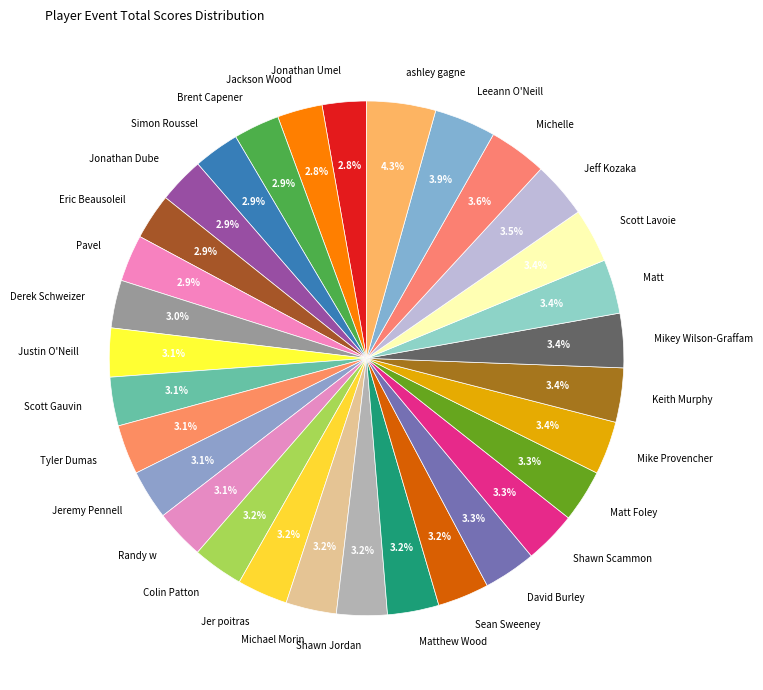

To the nearest percent, what is the average slice percentage?

3%